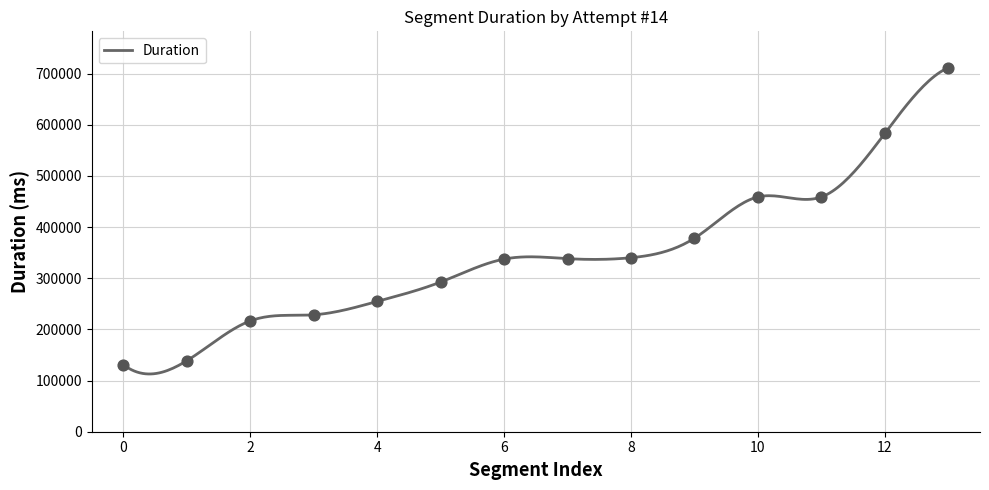

What is the maximum value shown in the chart?

711563.0